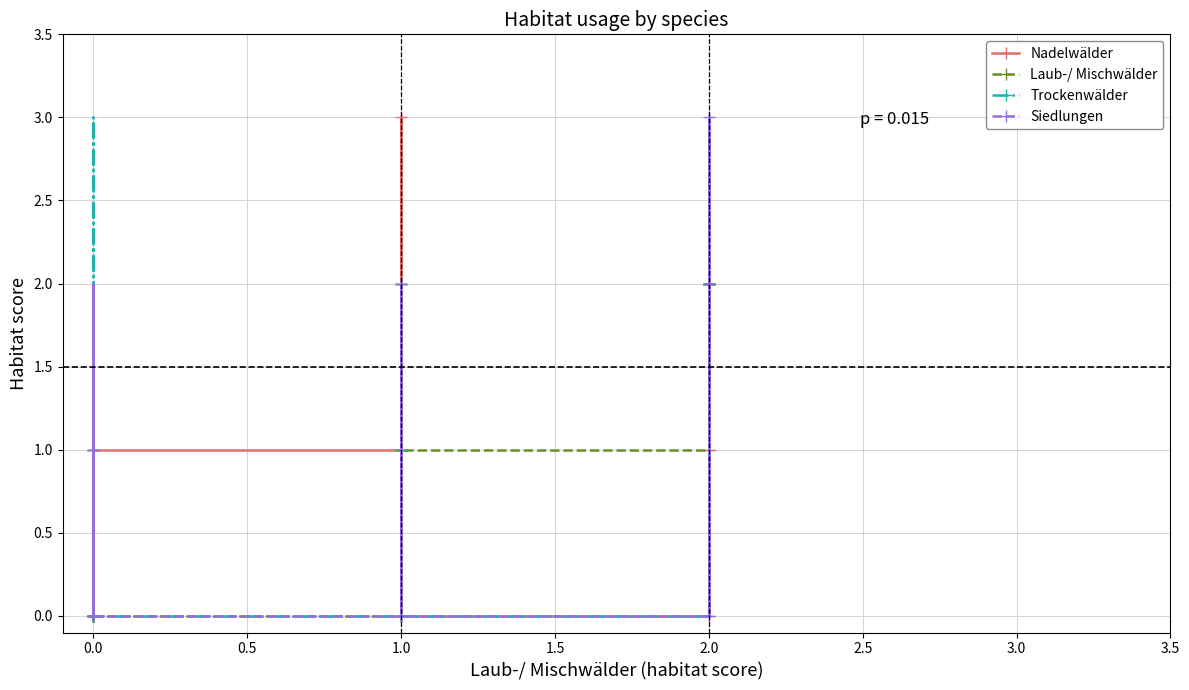

At which label does Siedlungen reach its minimum?

1.0